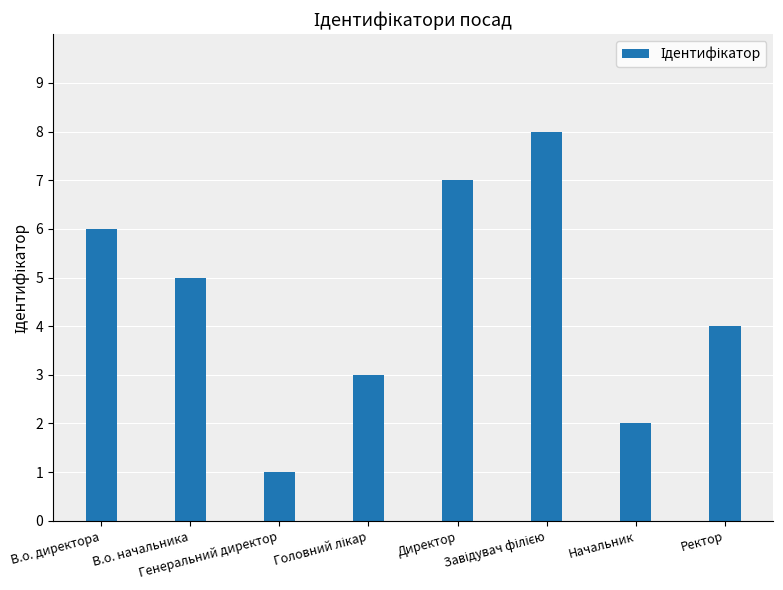

What is the greatest value displayed?

8